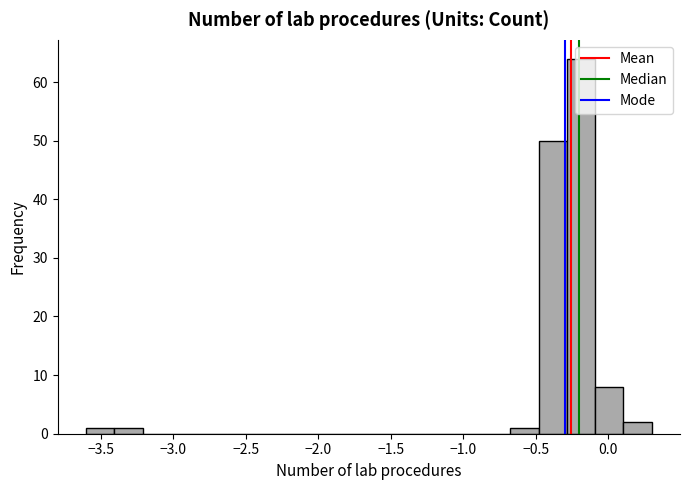

Around what value on the x-axis is the tallest bar? Give the approximate position of its centre, as read against the axis.

-0.20